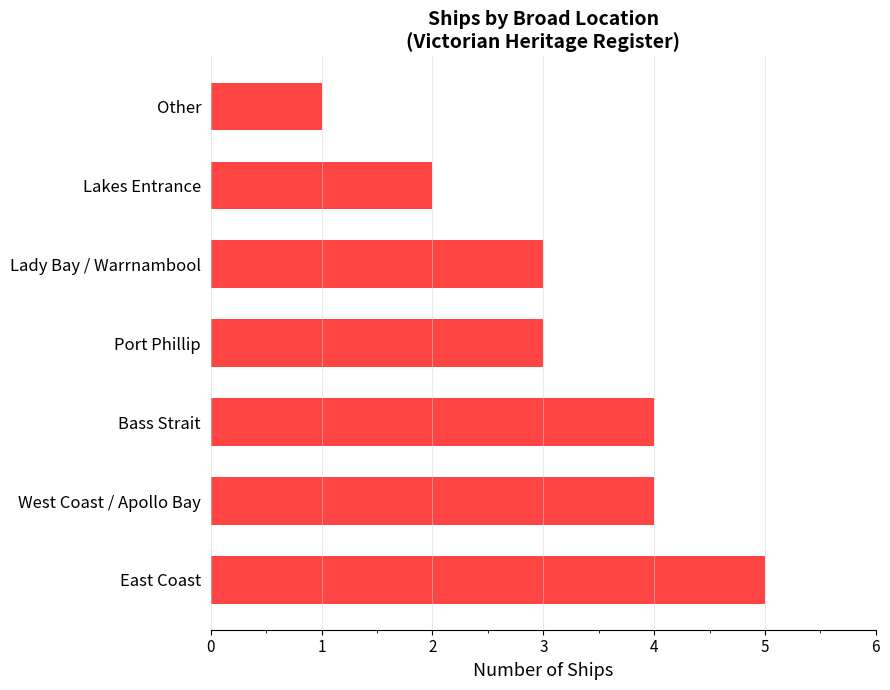

The value at Lakes Entrance is 3. True or false?

False